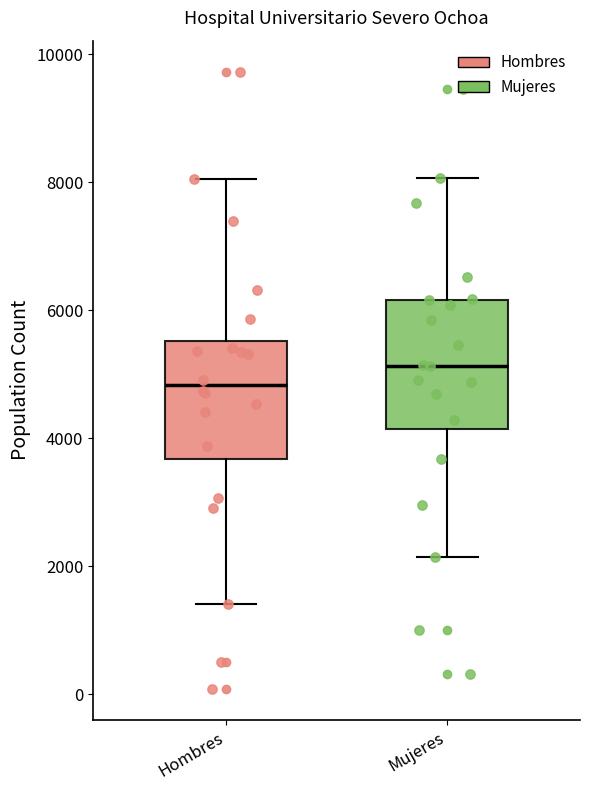

Reading left to right, transcribe this box plot: for each box, give where its median line is, the range the box spans, and where its two whiskers end, as read against the y-axis. The values are not printed on the chart, so give them approximately, as read against the axis.

Hombres: median 4800, box 3600 to 5600, whiskers 1400 to 8000
Mujeres: median 5200, box 4200 to 6200, whiskers 2200 to 8000